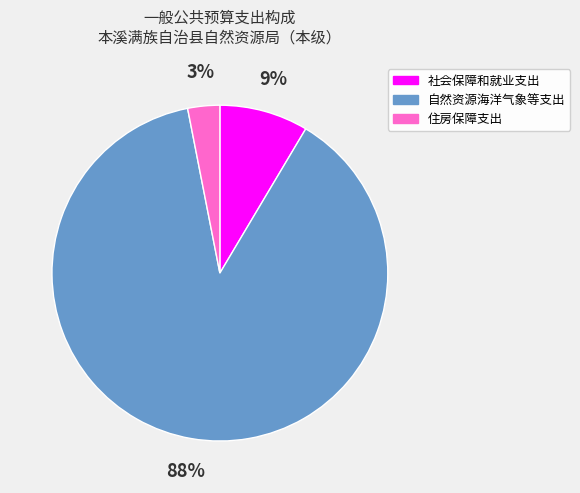

Count the number of slices in the pie.

3